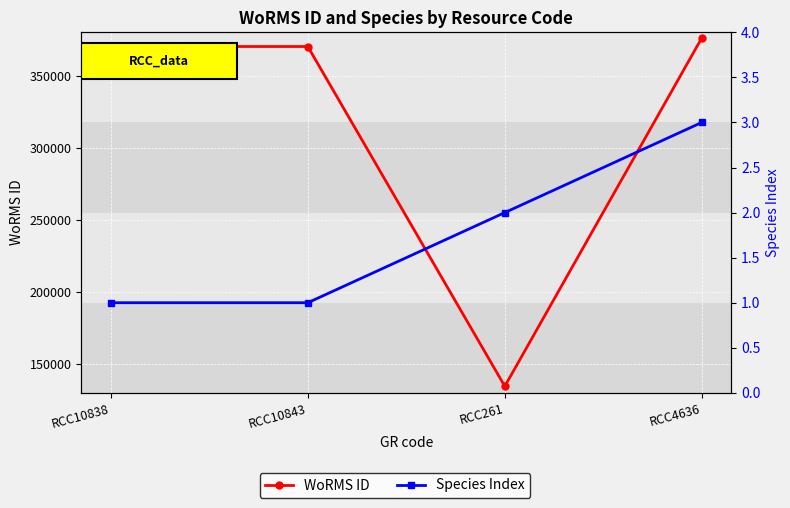

List the series in order of their peak value, lowest first.

Species Index, WoRMS ID